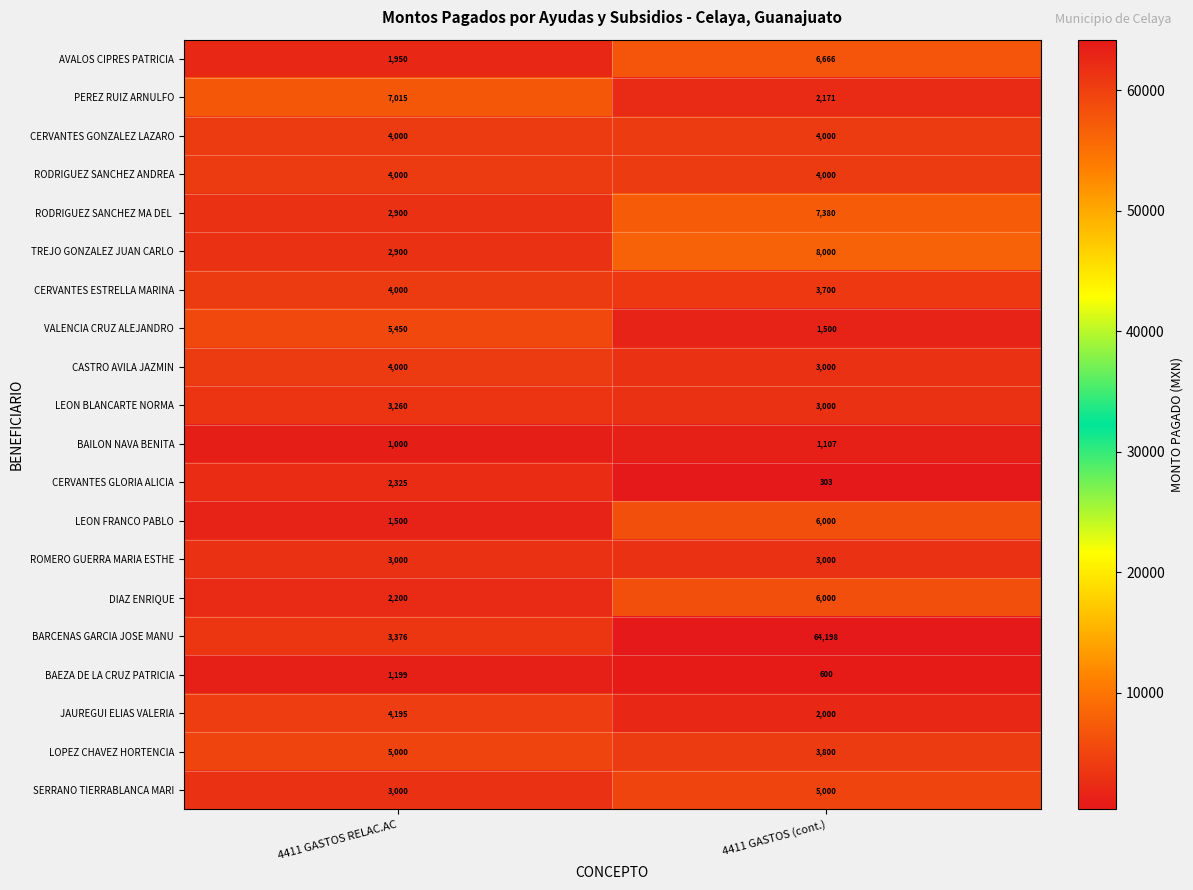

At which category is the sum across all series the highest?

4411 GASTOS (cont.)